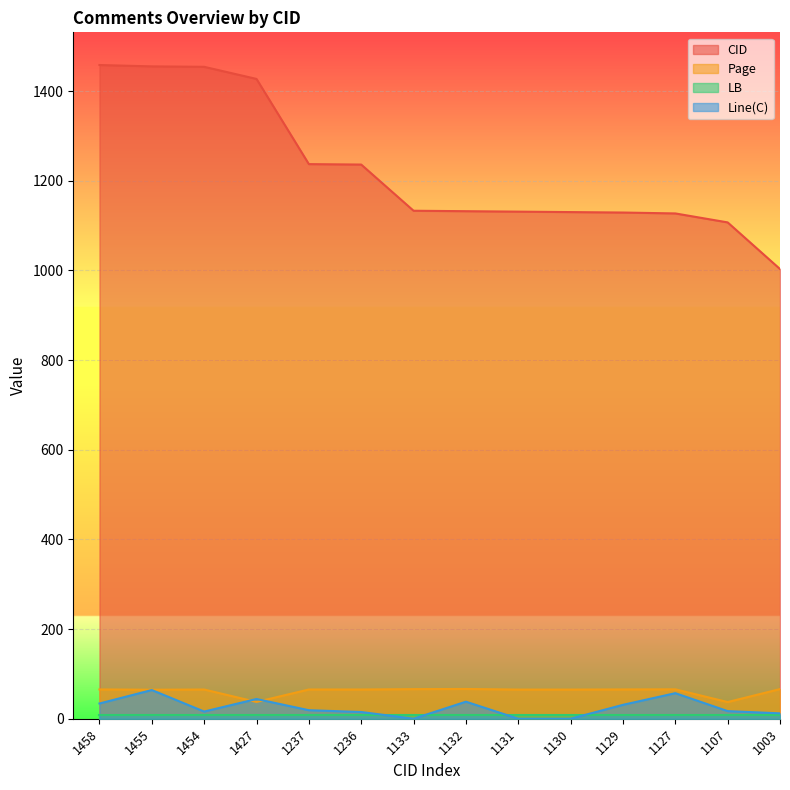

Is the value of Page at 1132 greater than the value of Line(C) at 1131?

Yes